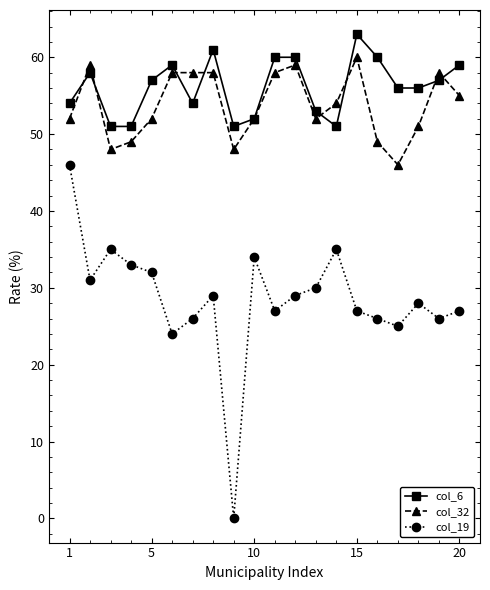

What is the difference between the second highest and minimum values in the col_19 series?

35